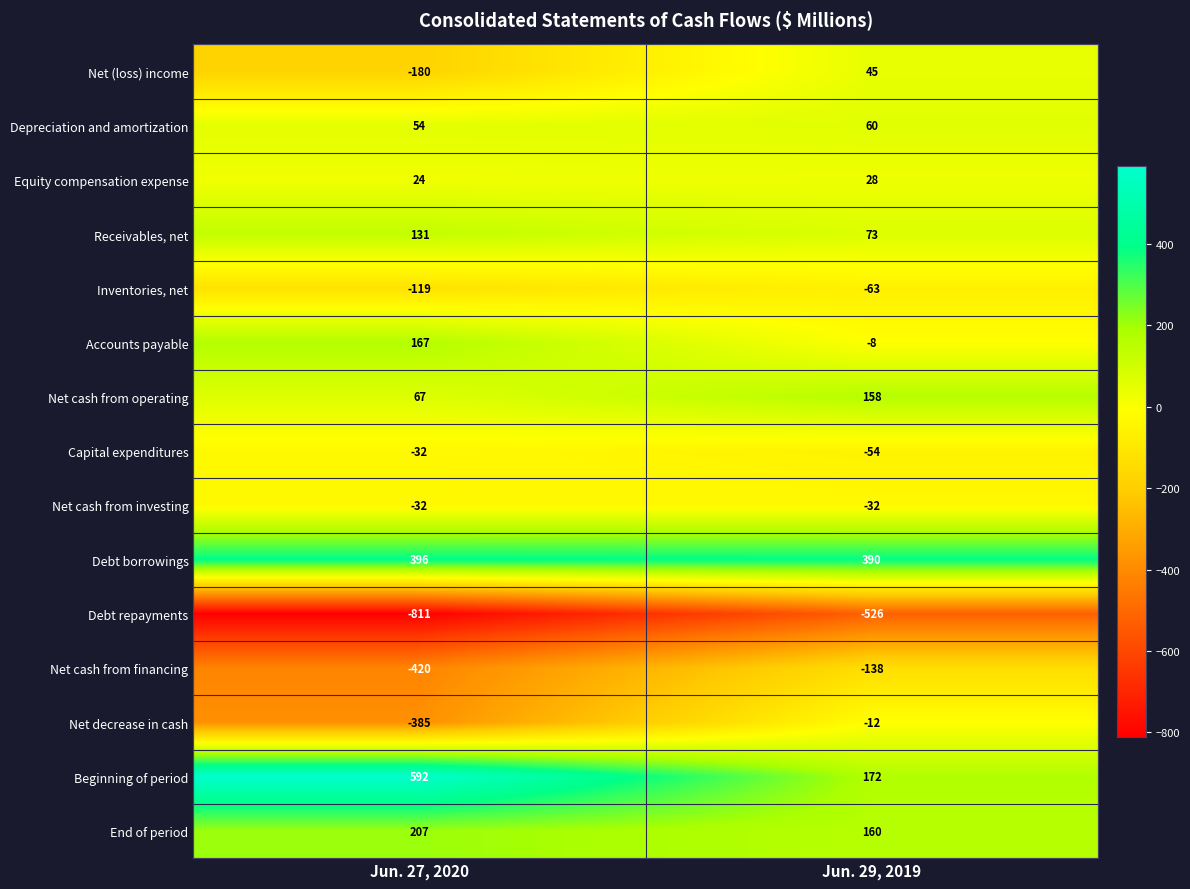

What is the sum of all Net cash from financing values?

-558